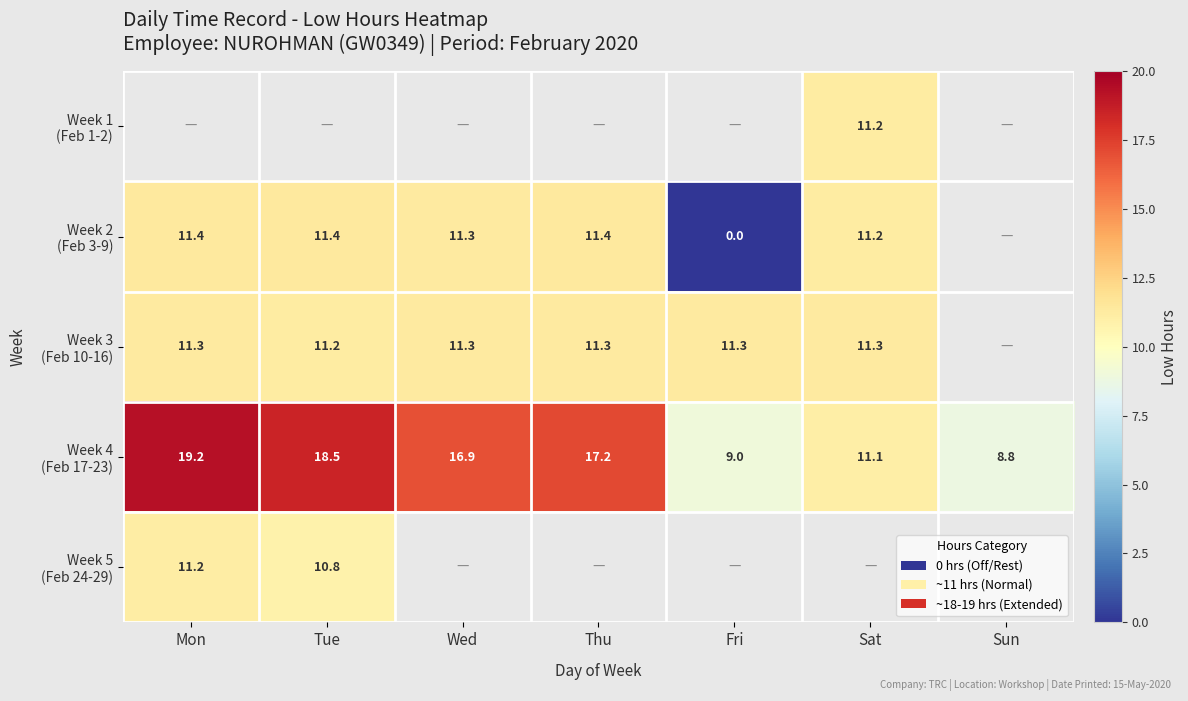

The value of Week 5 (Feb 24-29) at Mon is 11.2. True or false?

True